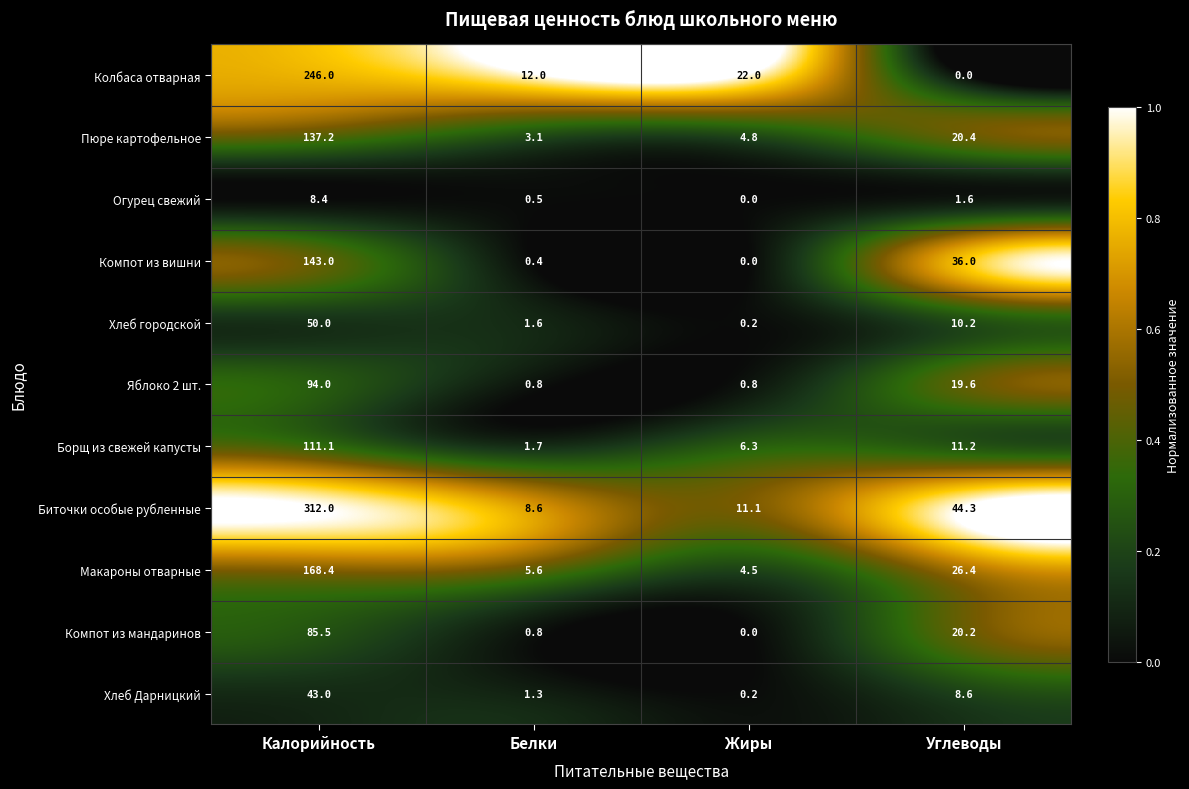

Is it true that Компот из мандаринов equals -51.8 at Жиры?

False